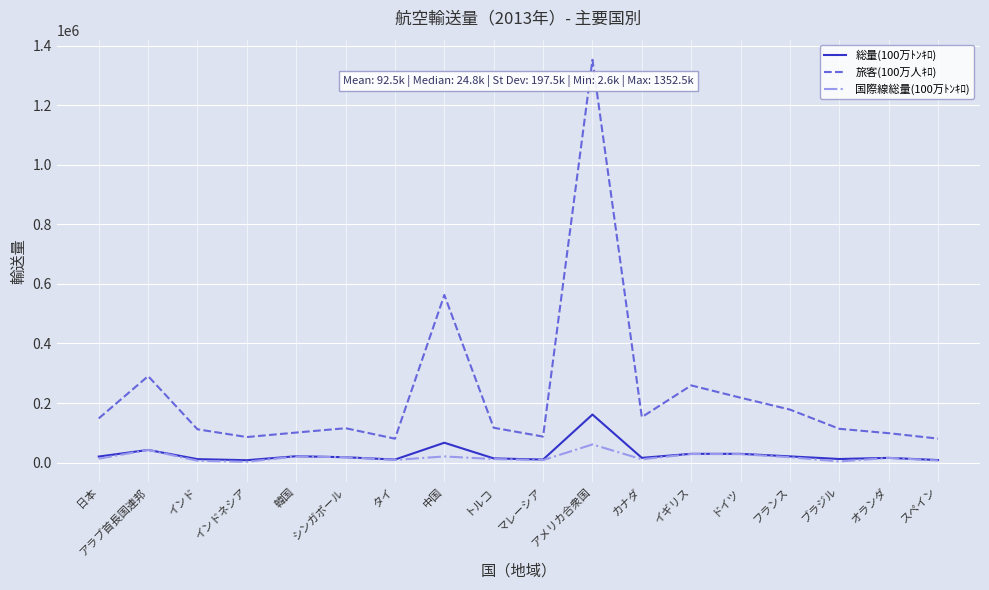

What is the greatest value displayed?

1352529